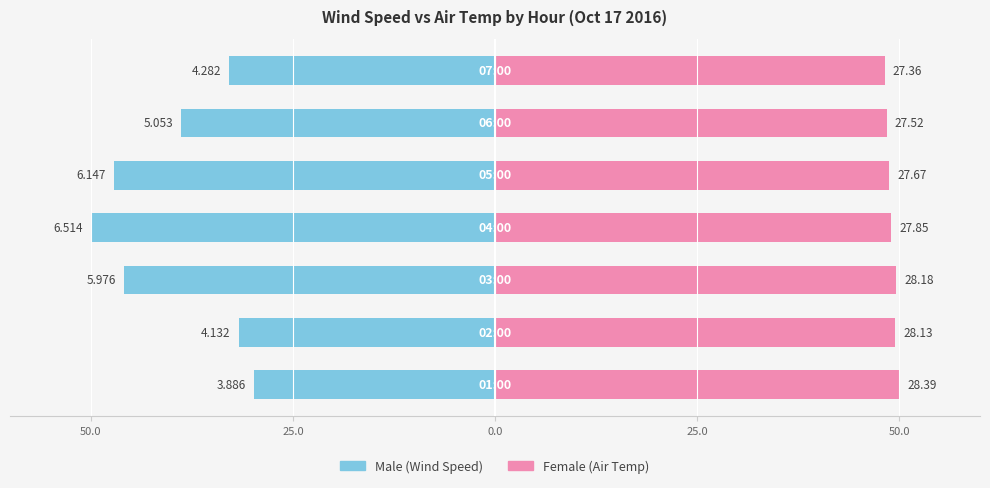

Which series has the largest total across all categories?

Female